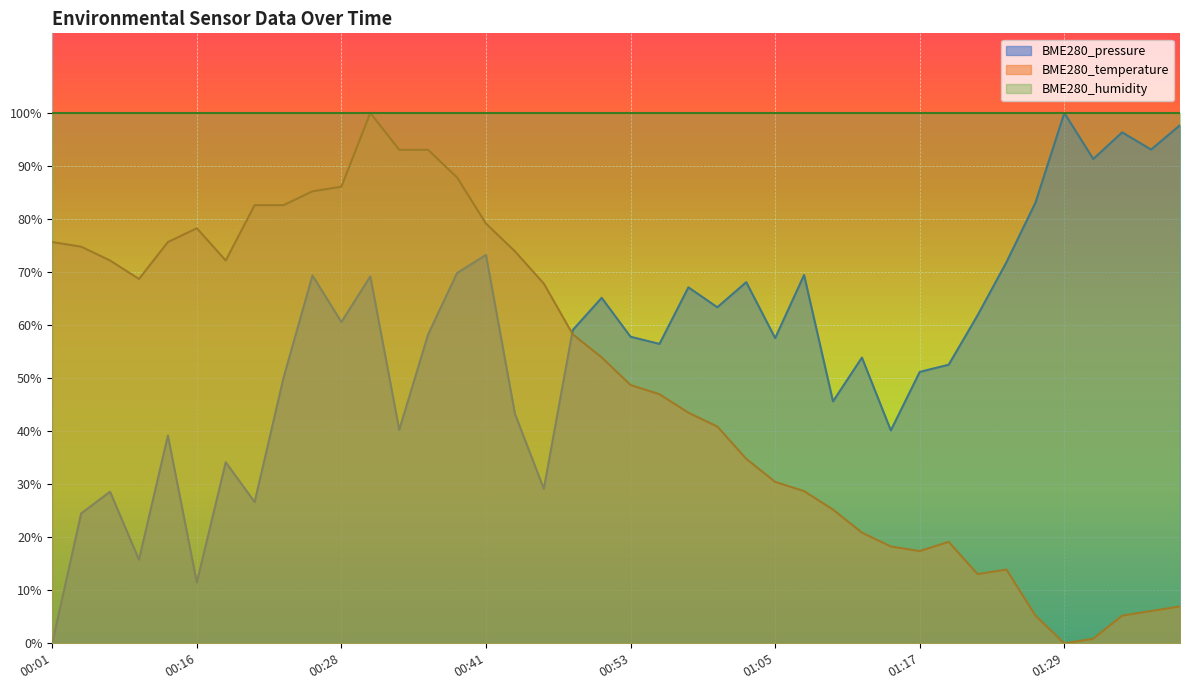

Reading right to left, what are all the values shown in this chart?

BME280_temperature: 01:39=7.0	01:36=6.1	01:34=5.2	01:32=0.9	01:29=0.0	01:27=5.2	01:24=13.9	01:22=13.0	01:19=19.1	01:17=17.4	01:15=18.3	01:12=20.9	01:10=25.2	01:07=28.7	01:05=30.4	01:02=34.8	01:00=40.9	00:58=43.5	00:55=47.0	00:53=48.7	00:50=53.9	00:48=58.3	00:45=67.8	00:43=73.9	00:41=79.1	00:38=87.8	00:36=93.0	00:33=93.0	00:31=100.0	00:28=86.1	00:26=85.2	00:24=82.6	00:21=82.6	00:19=72.2	00:16=78.3	00:14=75.7	00:09=68.7	00:06=72.2	00:04=74.8	00:01=75.7
BME280_pressure: 01:39=97.7	01:36=93.1	01:34=96.3	01:32=91.3	01:29=100.0	01:27=83.1	01:24=71.9	01:22=61.8	01:19=52.5	01:17=51.2	01:15=40.1	01:12=53.9	01:10=45.6	01:07=69.4	01:05=57.5	01:02=68.1	01:00=63.4	00:58=67.1	00:55=56.5	00:53=57.8	00:50=65.1	00:48=59.1	00:45=29.1	00:43=43.3	00:41=73.2	00:38=69.8	00:36=58.3	00:33=40.3	00:31=69.2	00:28=60.6	00:26=69.4	00:24=50.1	00:21=26.6	00:19=34.1	00:16=11.5	00:14=39.2	00:09=15.8	00:06=28.6	00:04=24.5	00:01=0.0